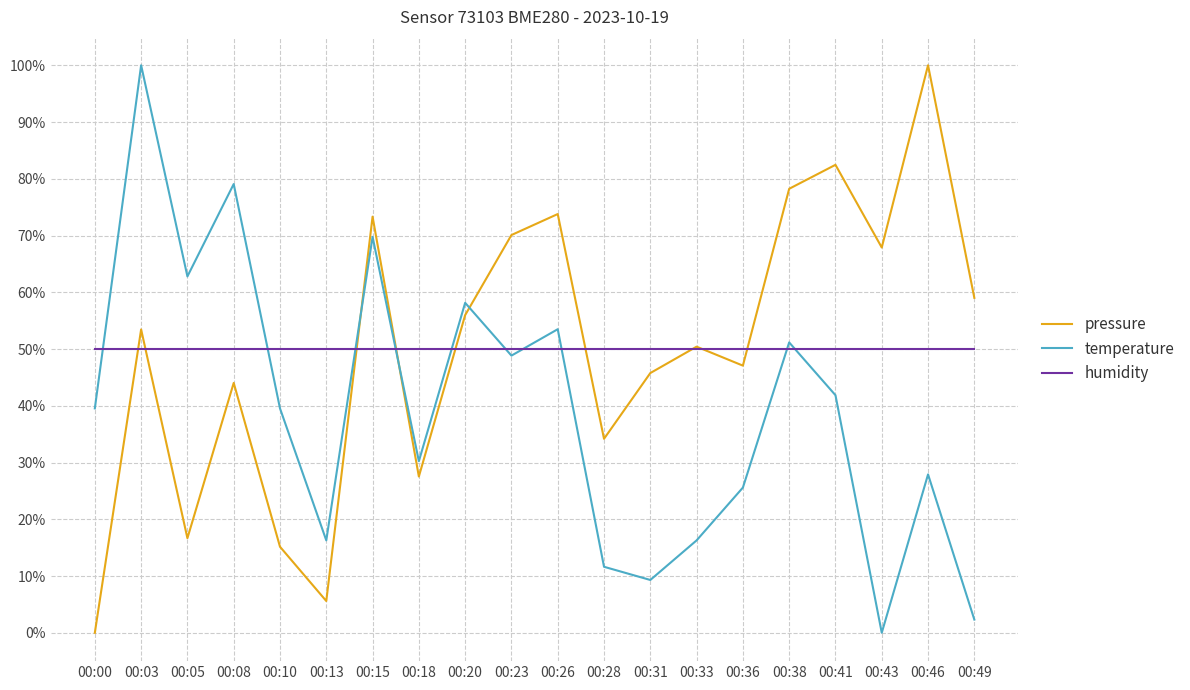

Between which two adjacent categories do pressure and temperature first intersect?

00:13 and 00:15